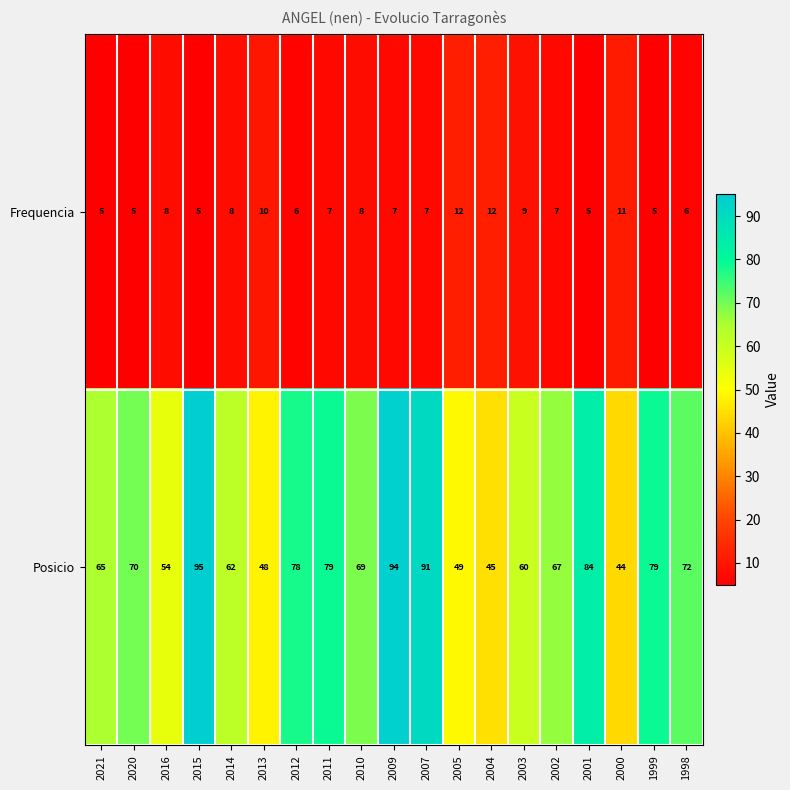

Where does the Posicio series first go above 69?

2020